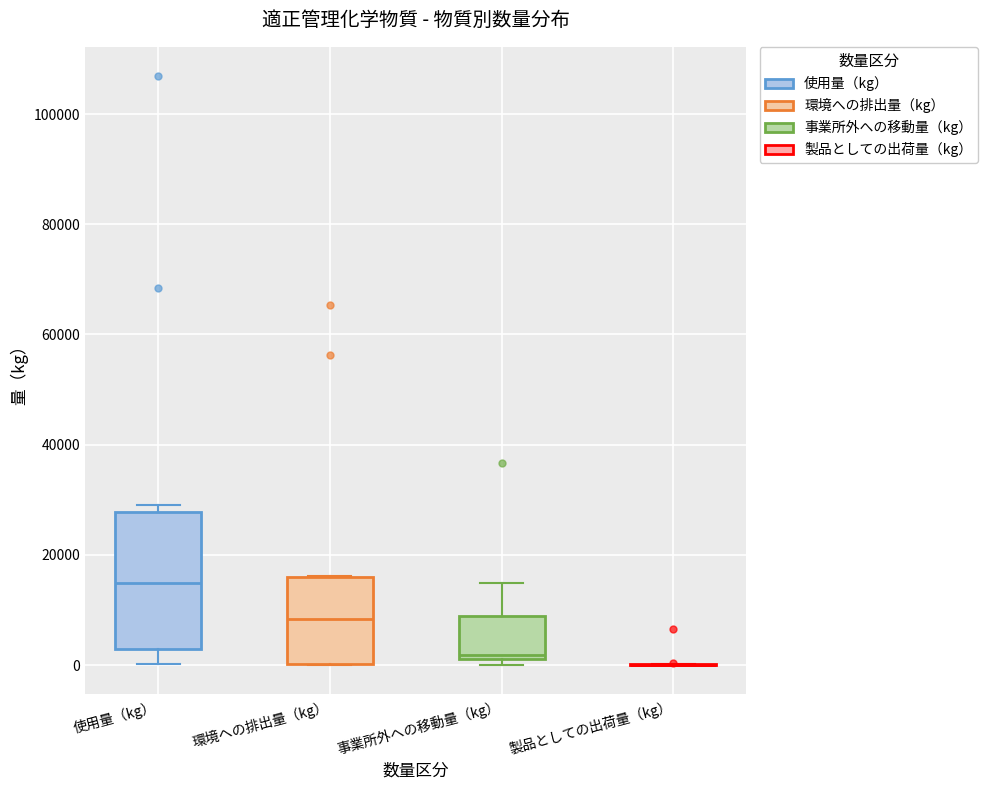

Reading left to right, read every box against the y-axis: the position of its median line, the range the box covers, and the ends of its whiskers. The values are not printed on the chart, so give them approximately, as read against the axis.

使用量（kg）: median 14000, box 2000 to 28000, whiskers 0 to 28000 (just above the box's upper edge)
環境への排出量（kg）: median 8000, box 0 to 16000, whiskers 0 to 16000
事業所外への移動量（kg）: median 2000 (just above the box's lower edge), box 2000 to 8000, whiskers 0 to 14000
製品としての出荷量（kg）: box collapsed to a line at 0, whiskers 0 to 0